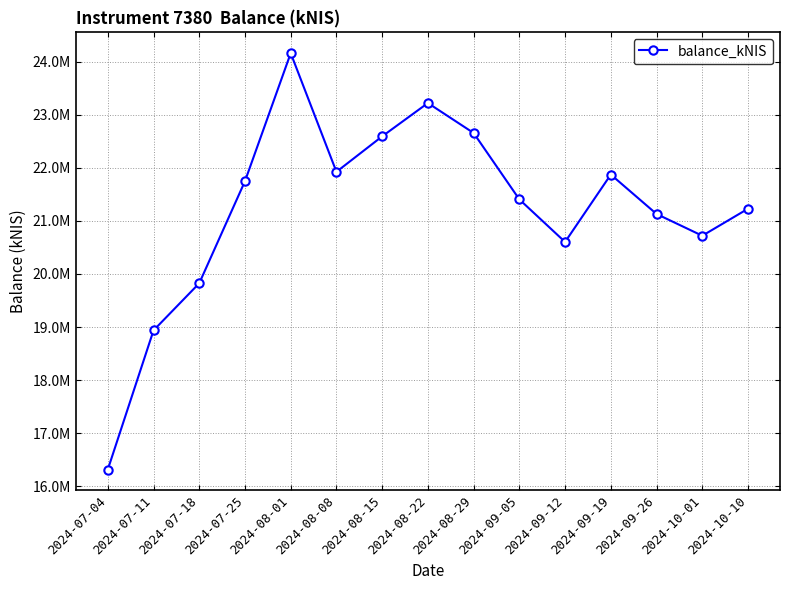

Between 2024-08-01 and 2024-10-10, which is larger?

2024-08-01